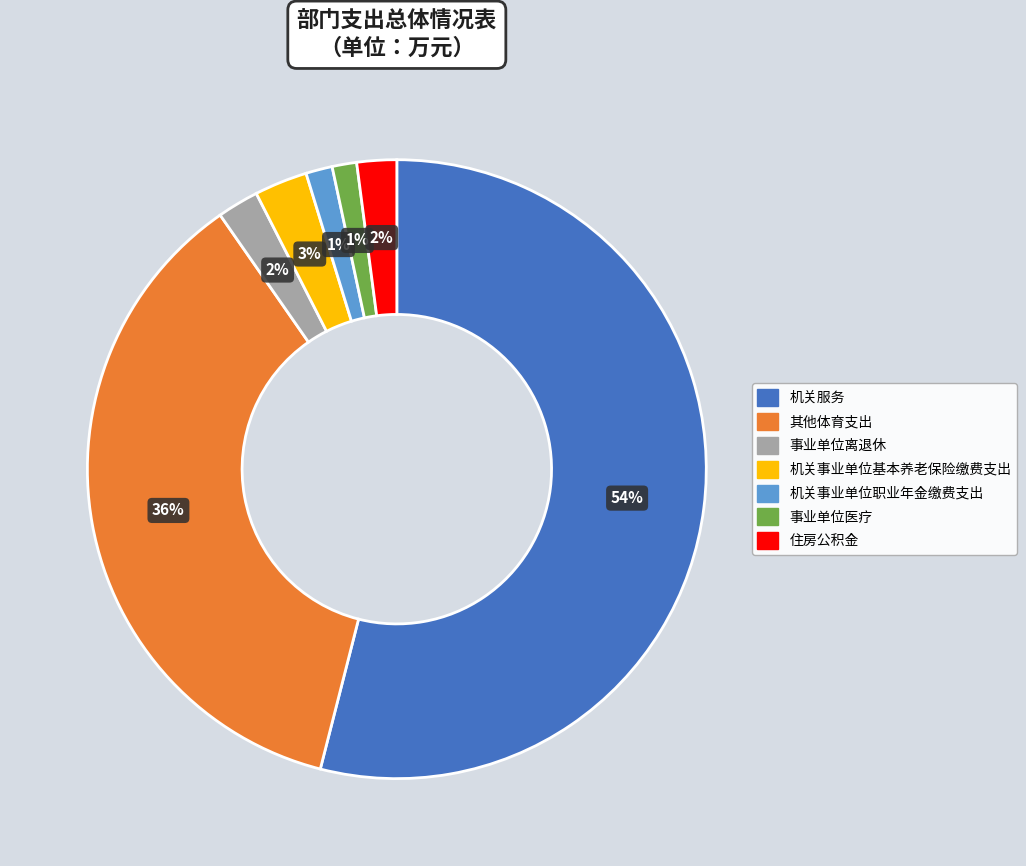

Is 机关服务 the majority of the pie?

Yes